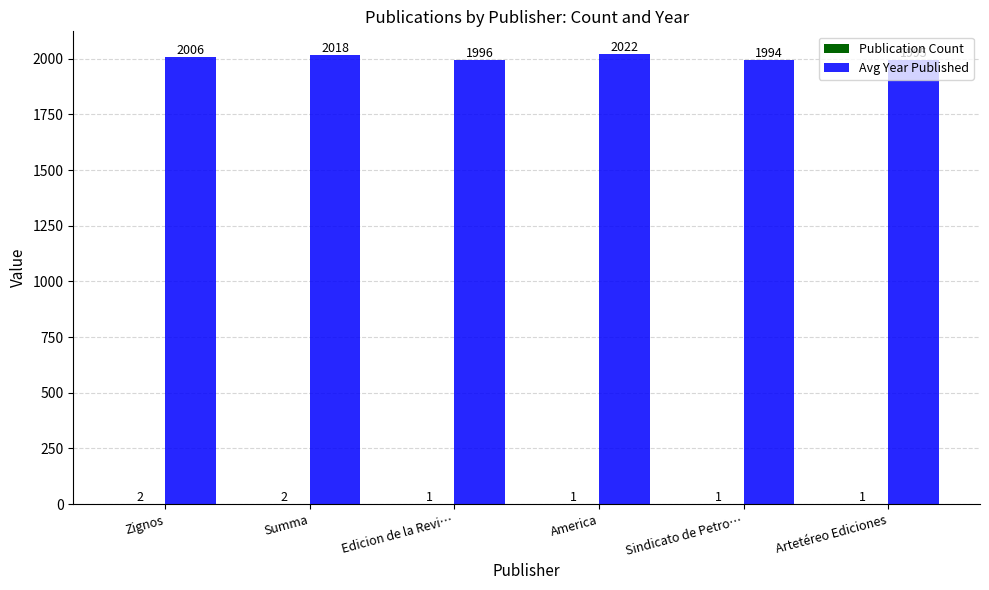

What is the maximum value shown in the chart?

2022.0